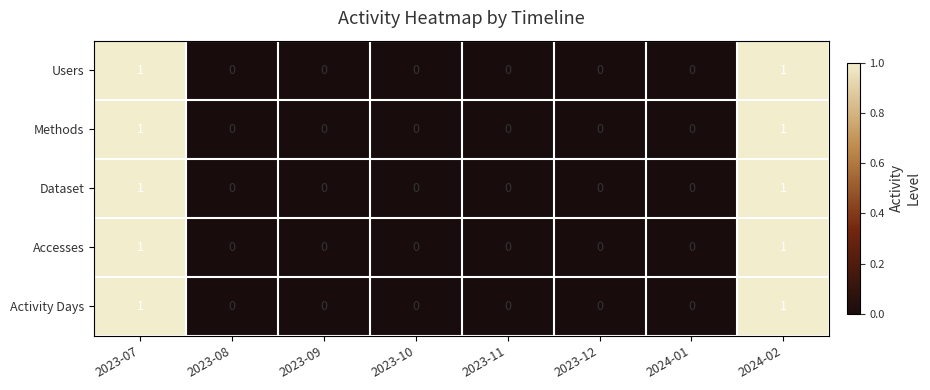

The Users series shows 0 at 2023-10. True or false?

True